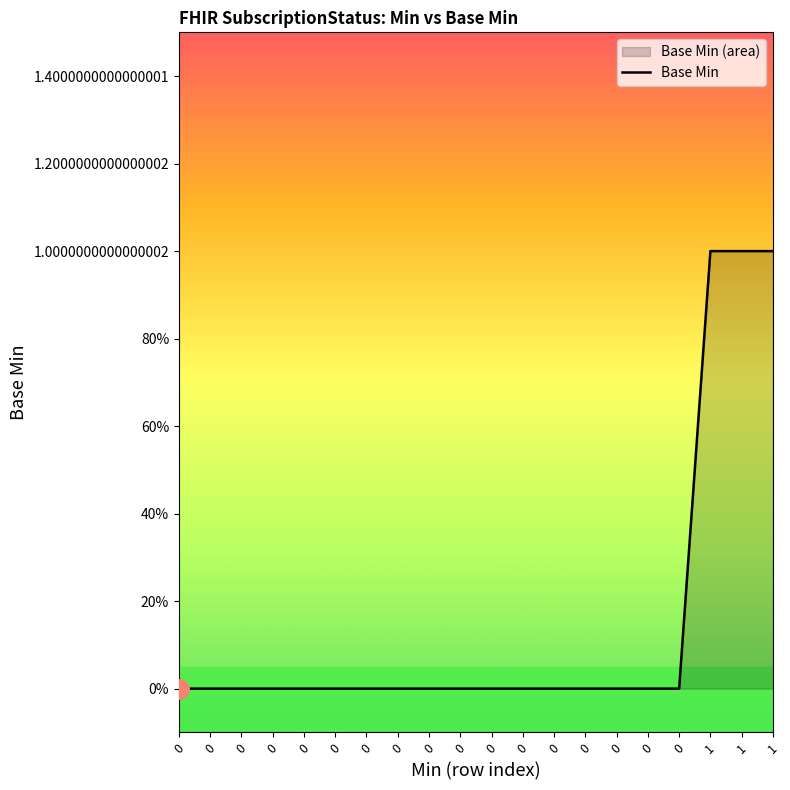

How many positive values are there?

3